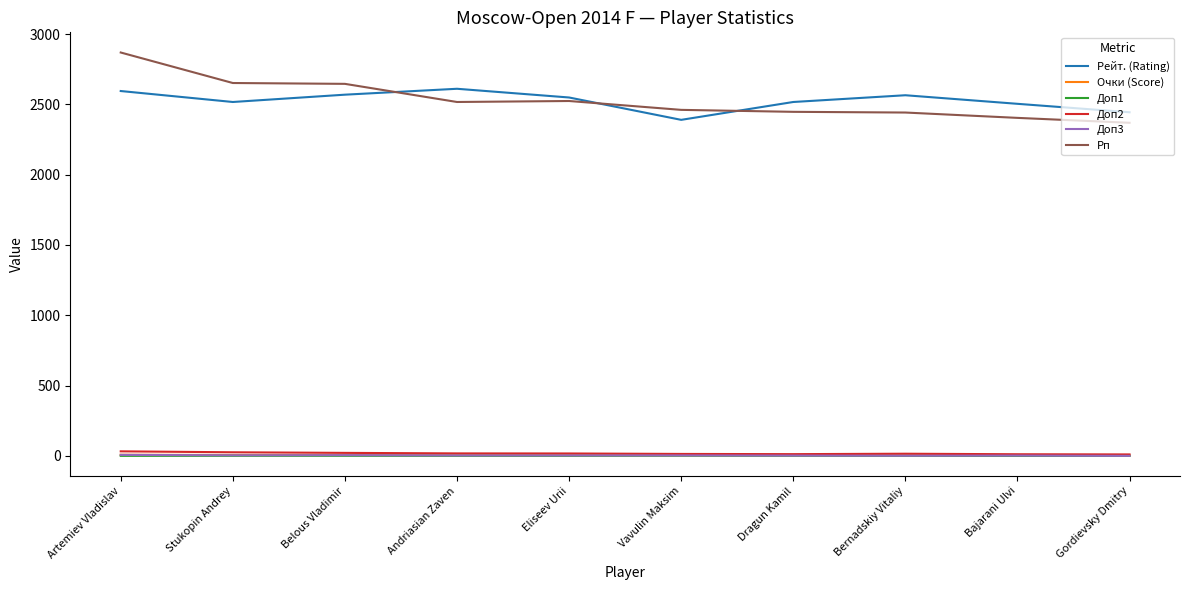

What is the spread (max minus min) of values at Bernadskiy Vitaliy?

2564.5